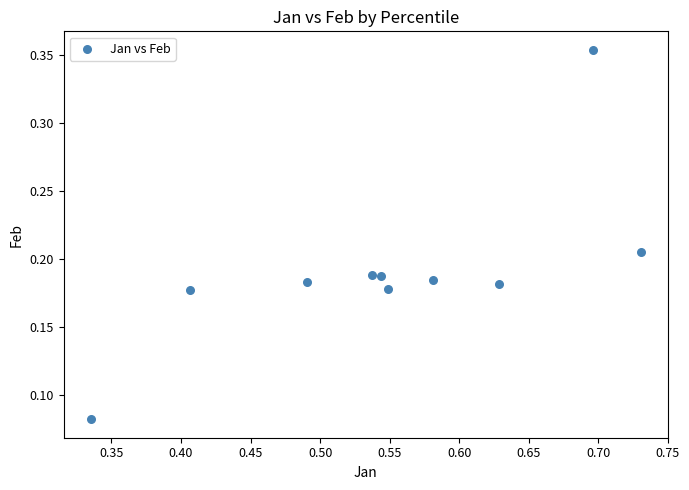

What is the range of Y values (max minus min)?

0.3